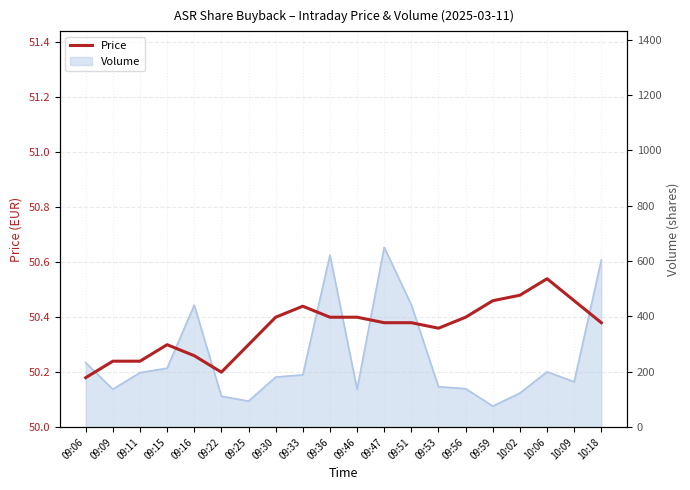

What is the maximum value shown in the chart?

50.5